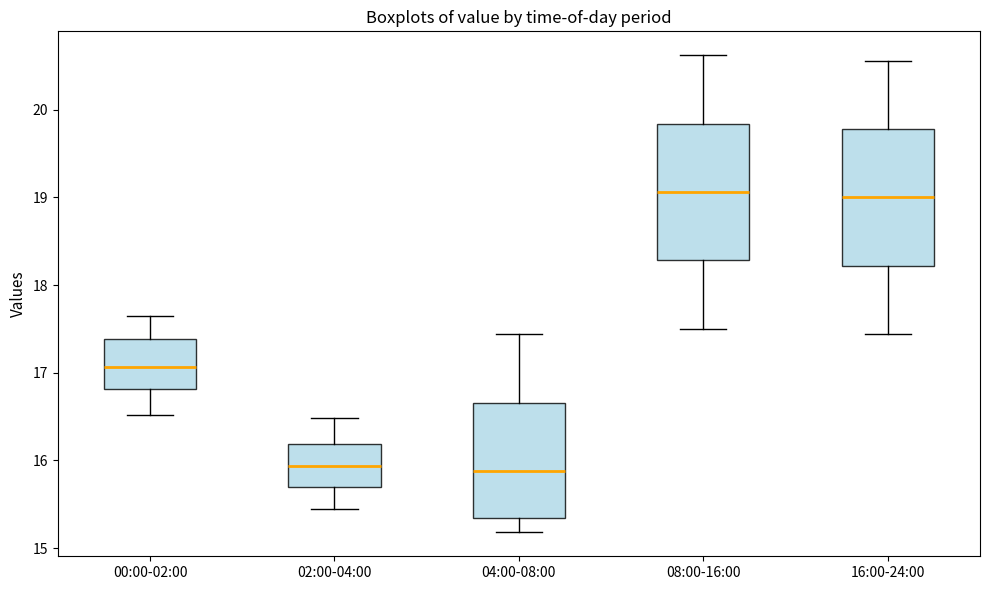

Reading left to right, transcribe this box plot: for each box, give where its median line is, the range the box spans, and where its two whiskers end, as read against the y-axis. The values are not printed on the chart, so give them approximately, as read against the axis.

00:00-02:00: median 17.1, box 16.8 to 17.4, whiskers 16.5 to 17.7
02:00-04:00: median 15.9, box 15.7 to 16.2, whiskers 15.5 to 16.5
04:00-08:00: median 15.9, box 15.3 to 16.7, whiskers 15.2 to 17.4
08:00-16:00: median 19.1, box 18.3 to 19.8, whiskers 17.5 to 20.6
16:00-24:00: median 19.0, box 18.2 to 19.8, whiskers 17.4 to 20.6